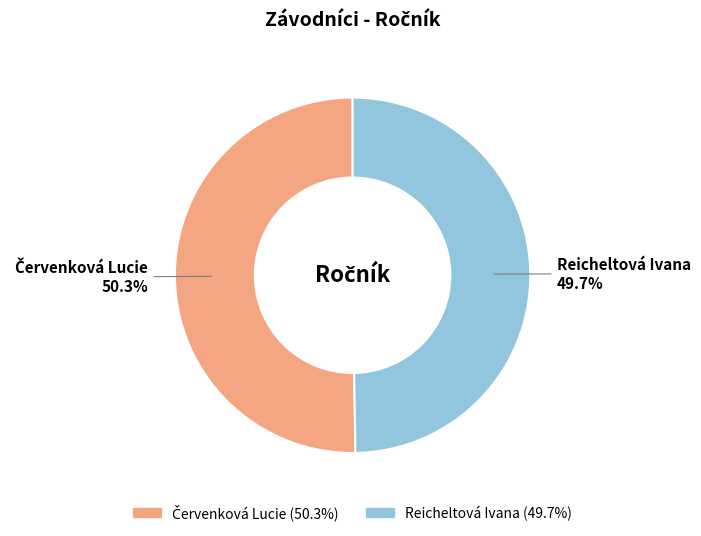

How much of the chart is everything except Reicheltová Ivana?

50.3%